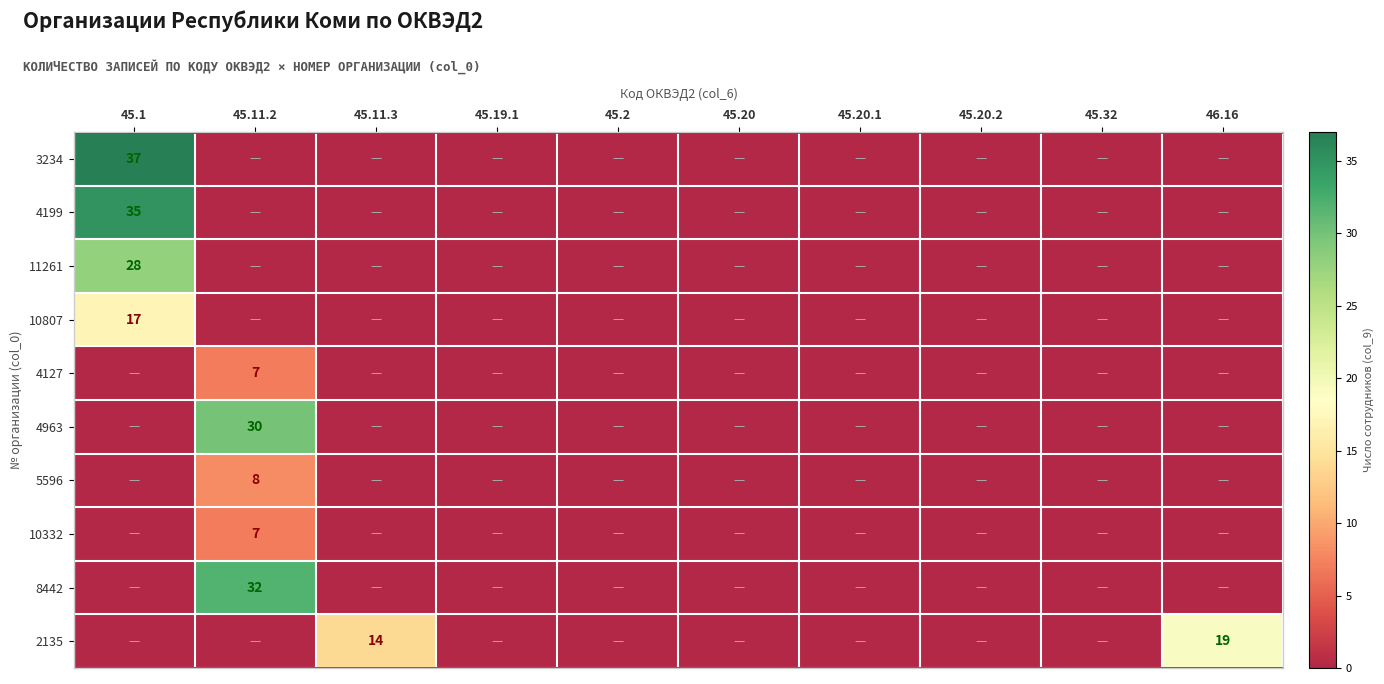

True or false: 3234 has a value of 25 at 45.1.

False